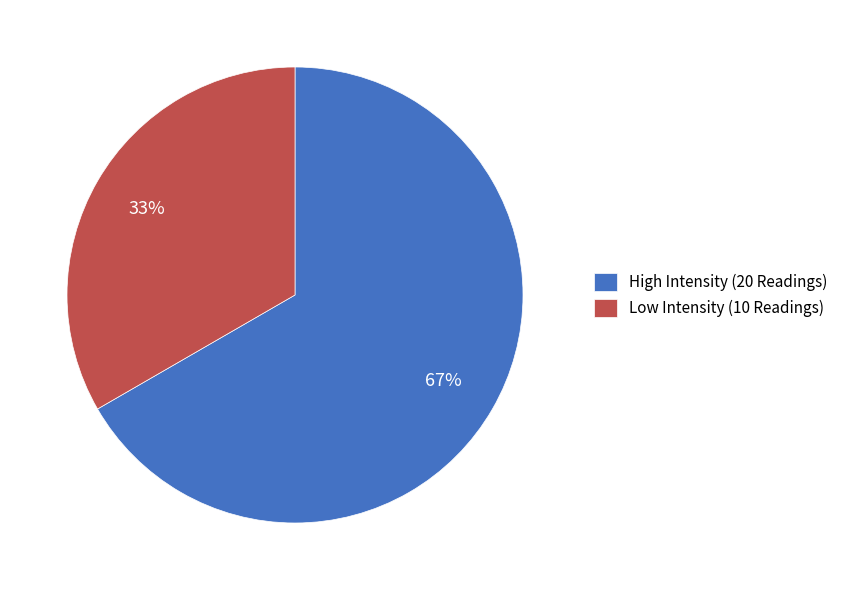

To the nearest percent, what percentage of the pie is Low Intensity (10 Readings)?

33%